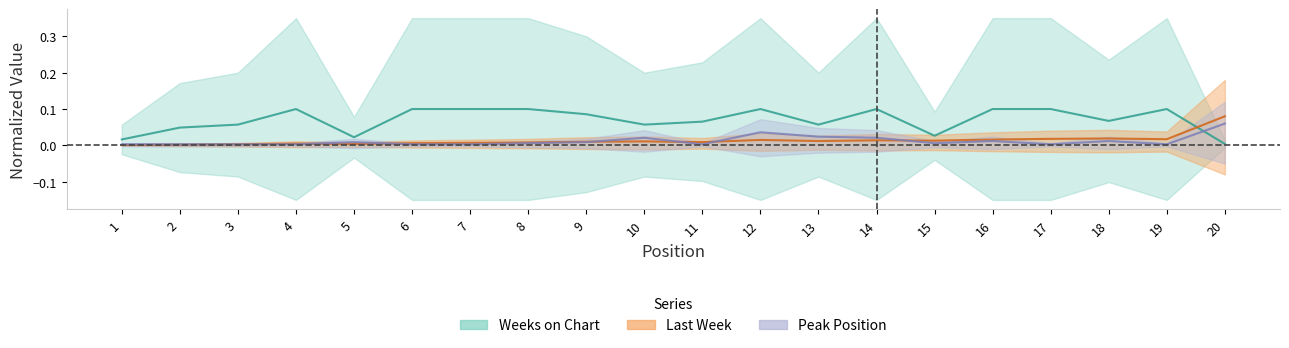

What is the value of the Weeks on Chart point at the 13th from the left?

0.1